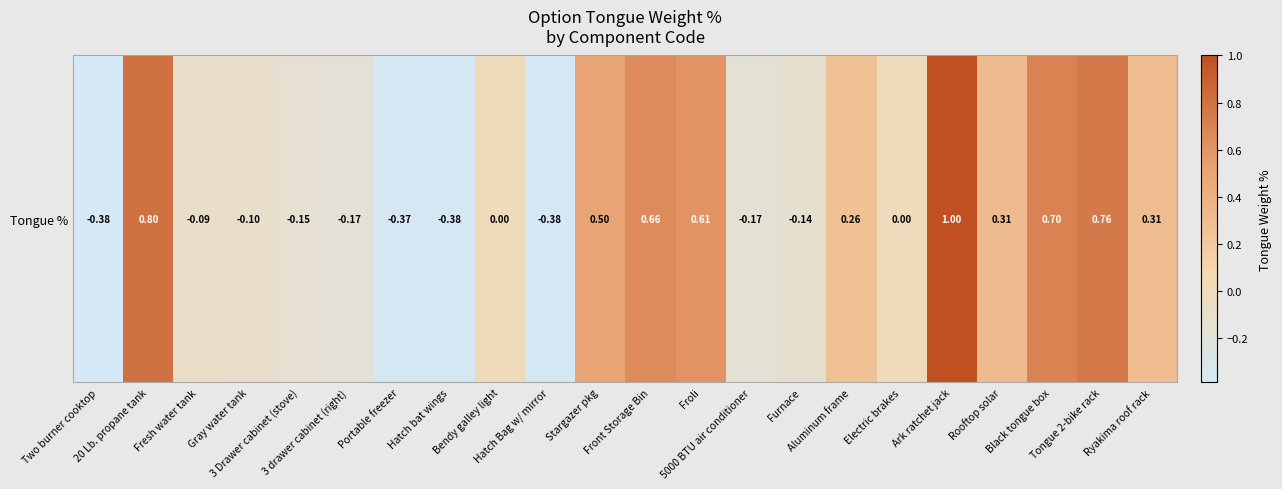

Rank the categories by value from lowest to highest.

Two burner cooktop, Hatch bat wings, Hatch Bag w/ mirror, Portable freezer, 3 drawer cabinet (right), 5000 BTU air conditioner, 3 Drawer cabinet (stove), Furnace, Gray water tank, Fresh water tank, Bendy galley light, Electric brakes, Aluminum frame, Ryakima roof rack, Rooftop solar, Stargazer pkg, Froli, Front Storage Bin, Black tongue box, Tongue 2-bike rack, 20 Lb. propane tank, Ark ratchet jack